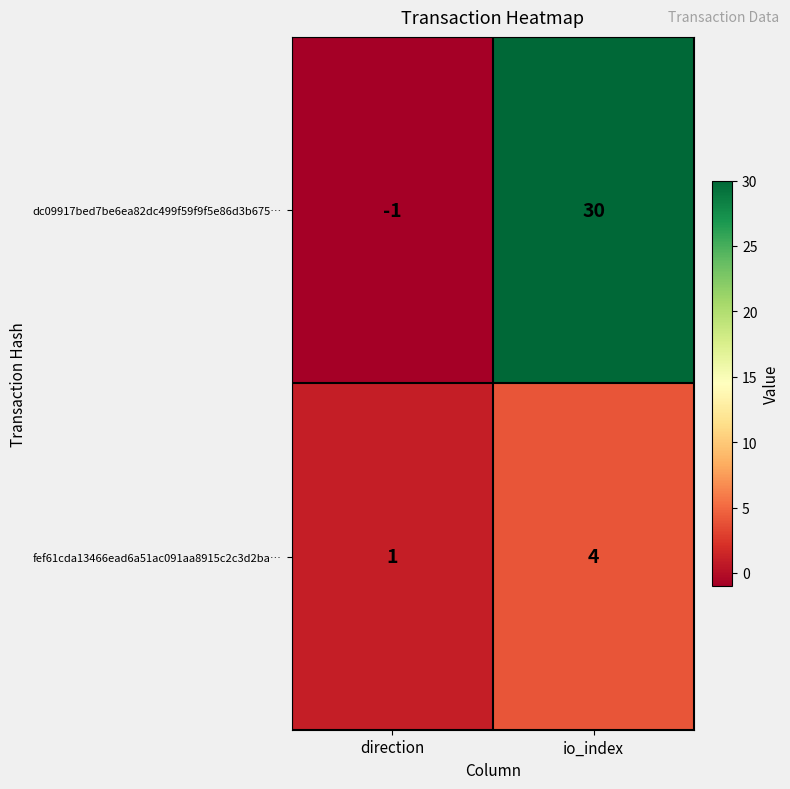

How many series are shown in this chart?

2